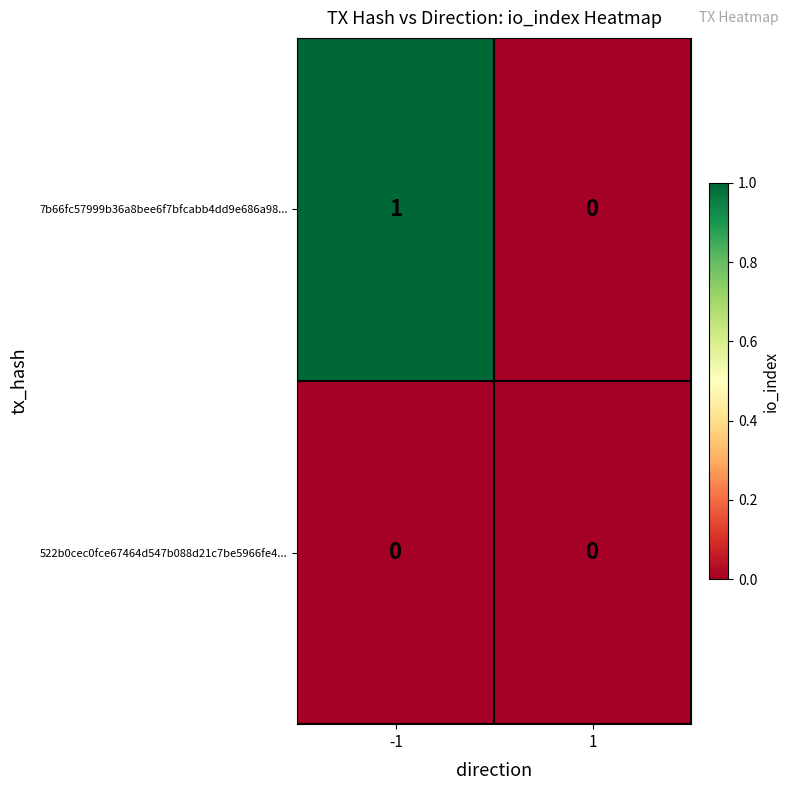

Is the value of 522b0cec0fce67464d547b088d21c7be5966fe4... at 1 greater than the value of 7b66fc57999b36a8bee6f7bfcabb4dd9e686a98... at -1?

No